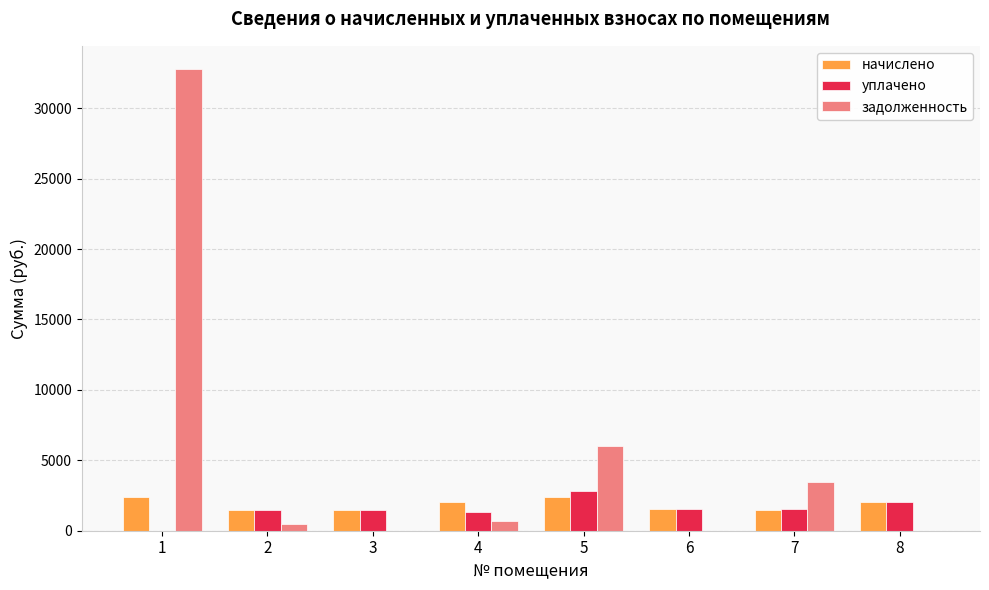

What is the highest value of the уплачено series?

2841.8